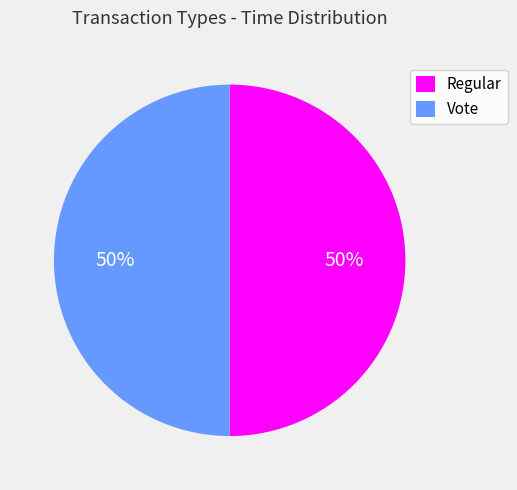

What is the ratio of the value at Vote to the value at Regular?

1.0